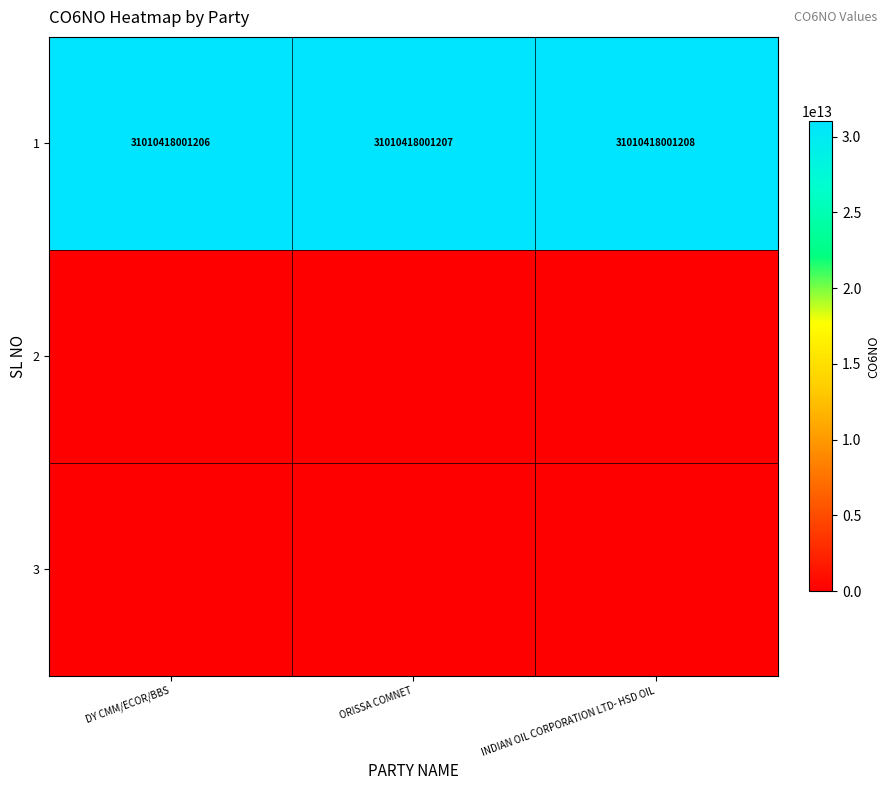

Count the number of data series in this chart.

3